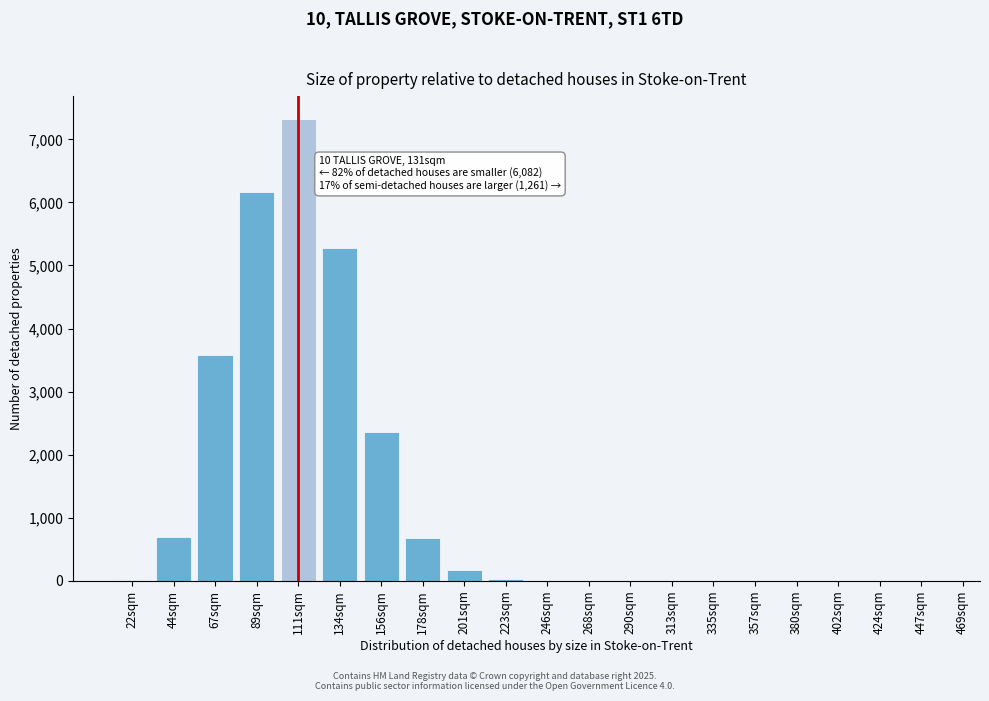

What is the sum of all values?

26313